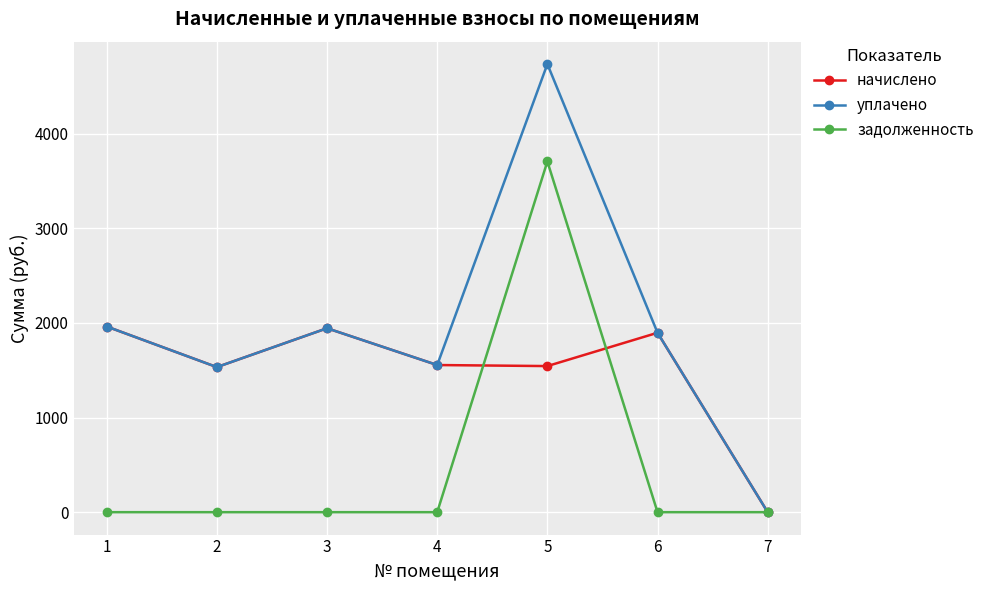

What is the difference between the уплачено values at 3 and 2?

410.6